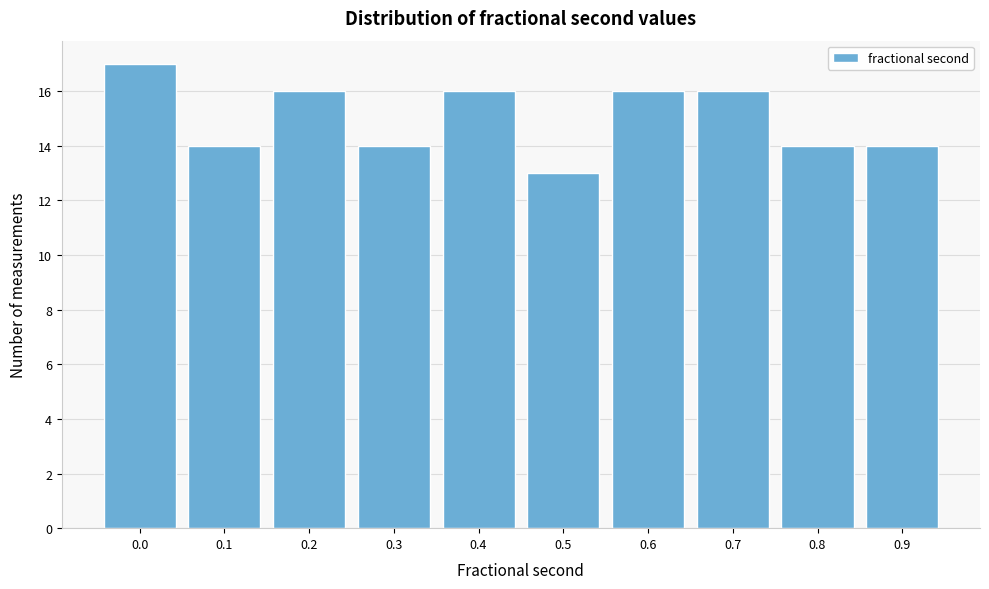

Reading left to right, list all the values displayed in this chart.

17	14	16	14	16	13	16	16	14	14